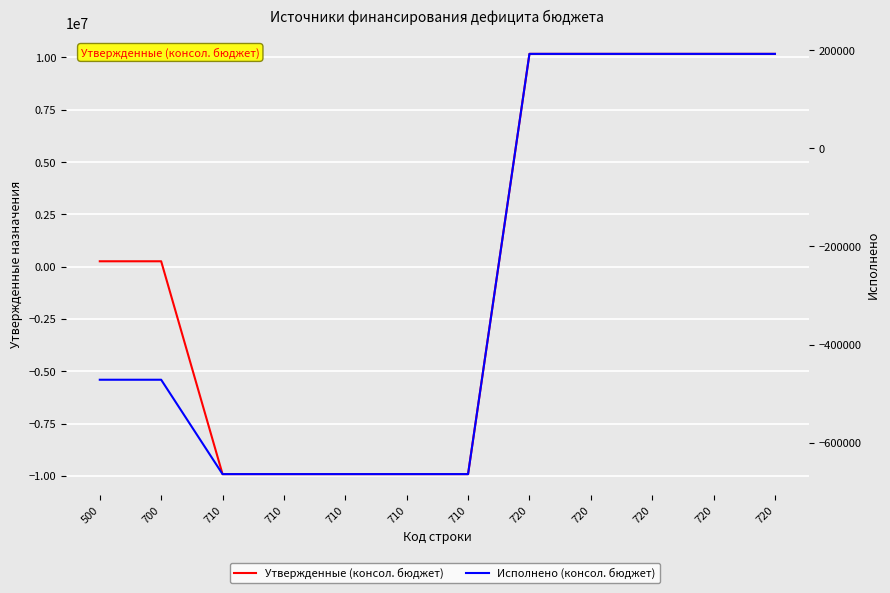

Reading left to right, what are all the values shown in this chart?

Утвержденные (консол. бюджет): 500=260000.0	700=260000.0	710=-9912300.0	710=-9912300.0	710=-9912300.0	710=-9912300.0	710=-9912300.0	720=10172300.0	720=10172300.0	720=10172300.0	720=10172300.0	720=10172300.0
Исполнено (консол. бюджет): 500=-471615.2	700=-471615.2	710=-663892.3	710=-663892.3	710=-663892.3	710=-663892.3	710=-663892.3	720=192277.1	720=192277.1	720=192277.1	720=192277.1	720=192277.1